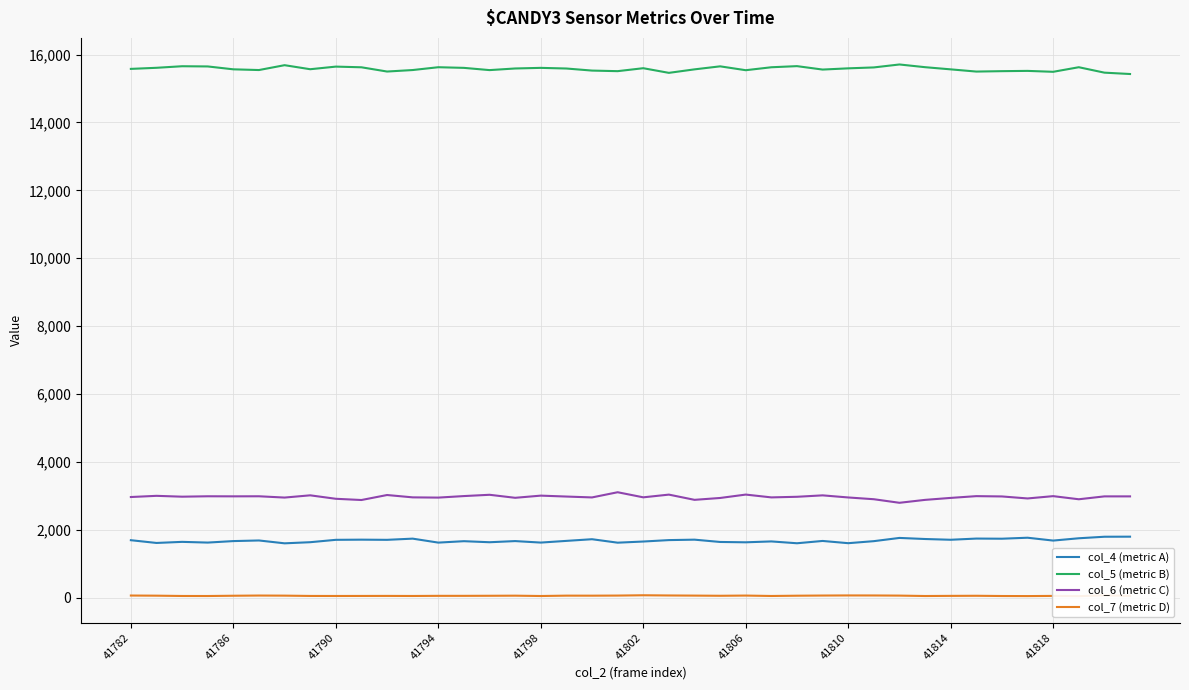

What are all the series names shown in the legend?

col_4 (metric A), col_5 (metric B), col_6 (metric C), col_7 (metric D)